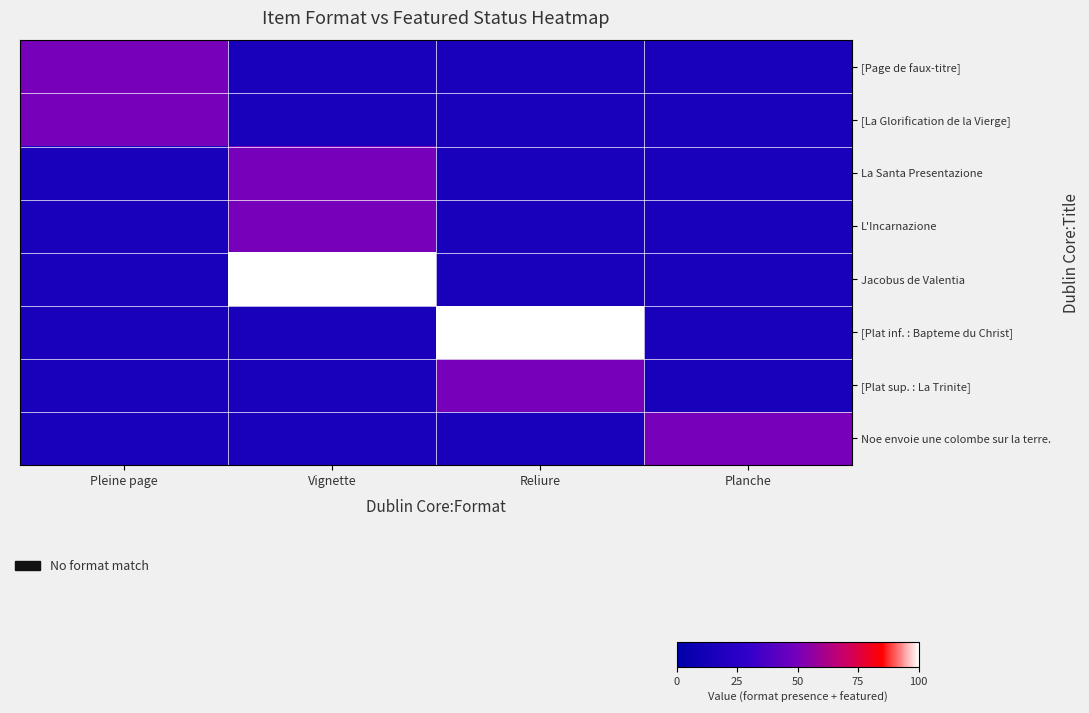

What is the spread (max minus min) of values at Vignette?

85